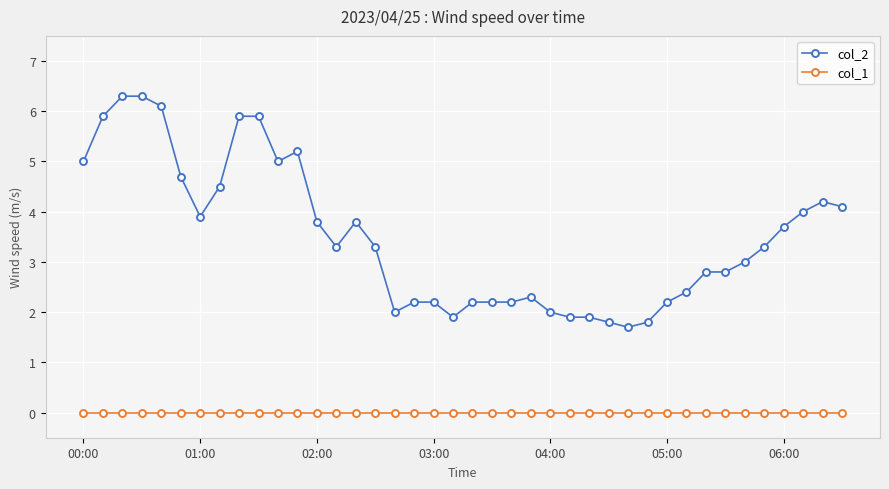

Rank the series by their maximum value, from highest to lowest.

col_2, col_1